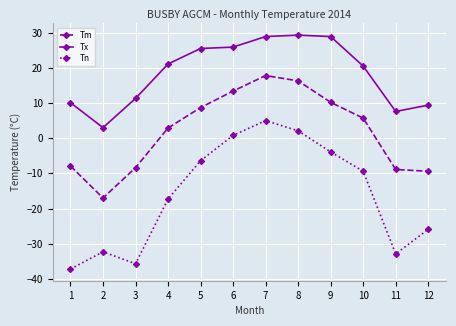

The value of Tn at 2 is -32.3. True or false?

True